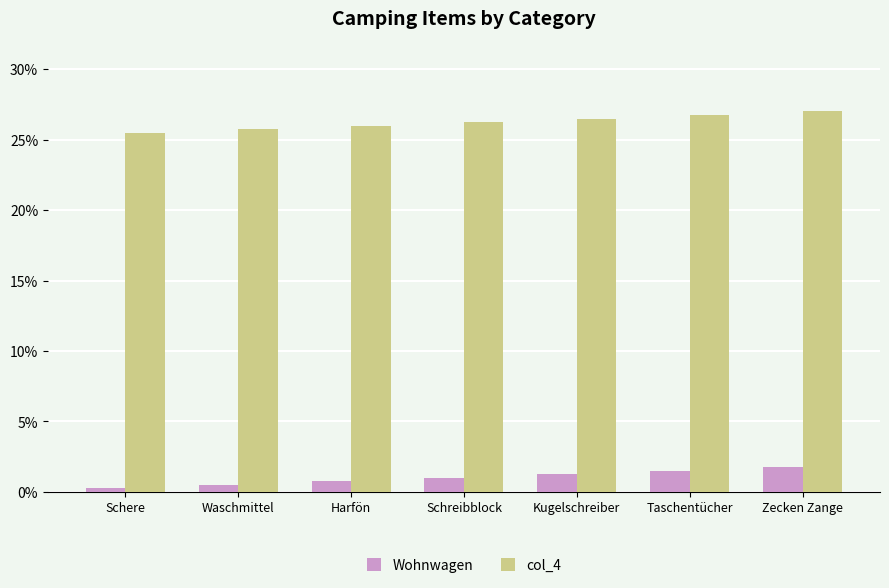

Is it true that col_4 equals 7.1 at Taschentücher?

False